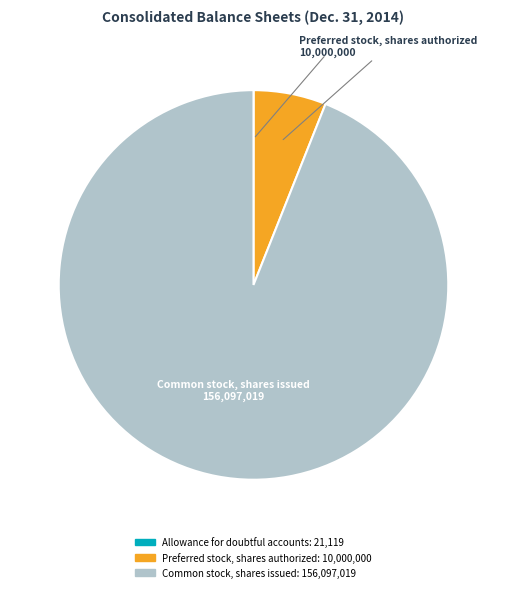

Is there a majority slice in this chart?

Yes